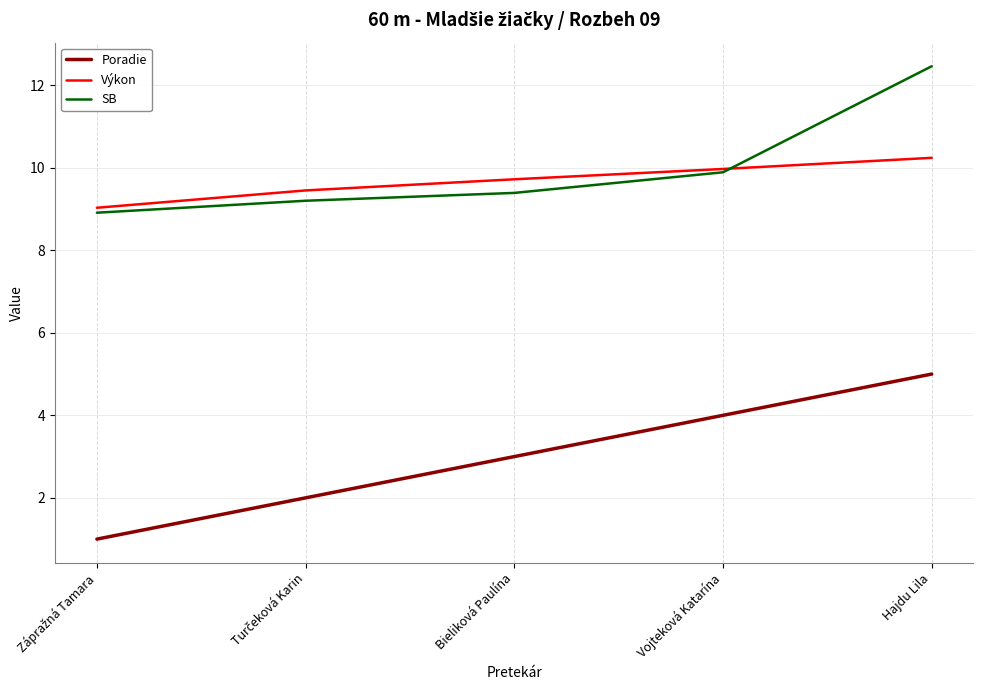

True or false: Výkon has more than 2 interior local peaks.

False